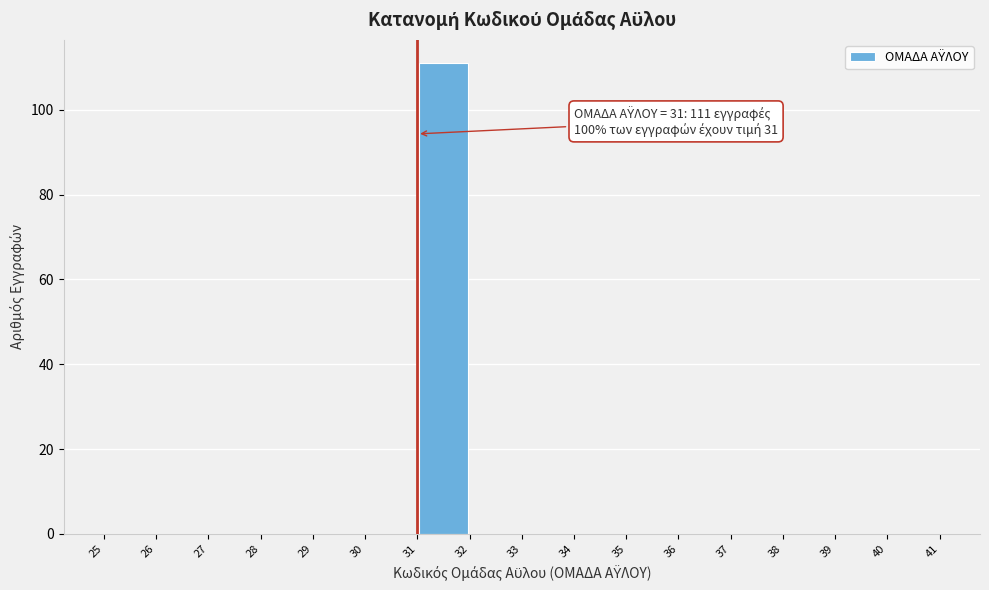

Over which range of the x-axis is the bar tallest?

31 to 32